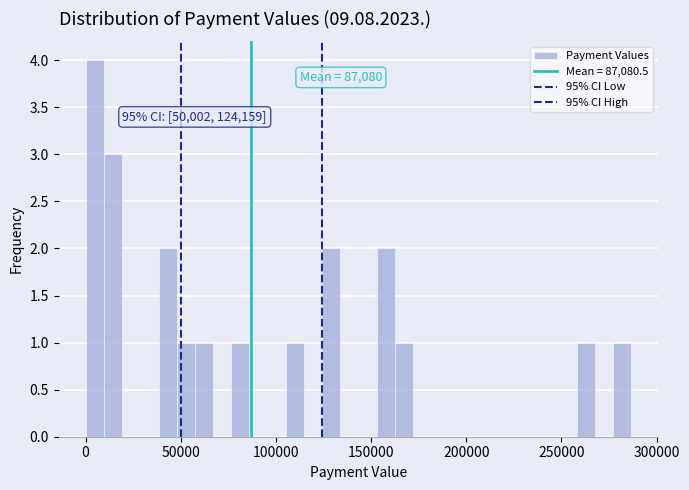

Around what value on the x-axis is the tallest bar? Give the approximate position of its centre, as read against the axis.

5000